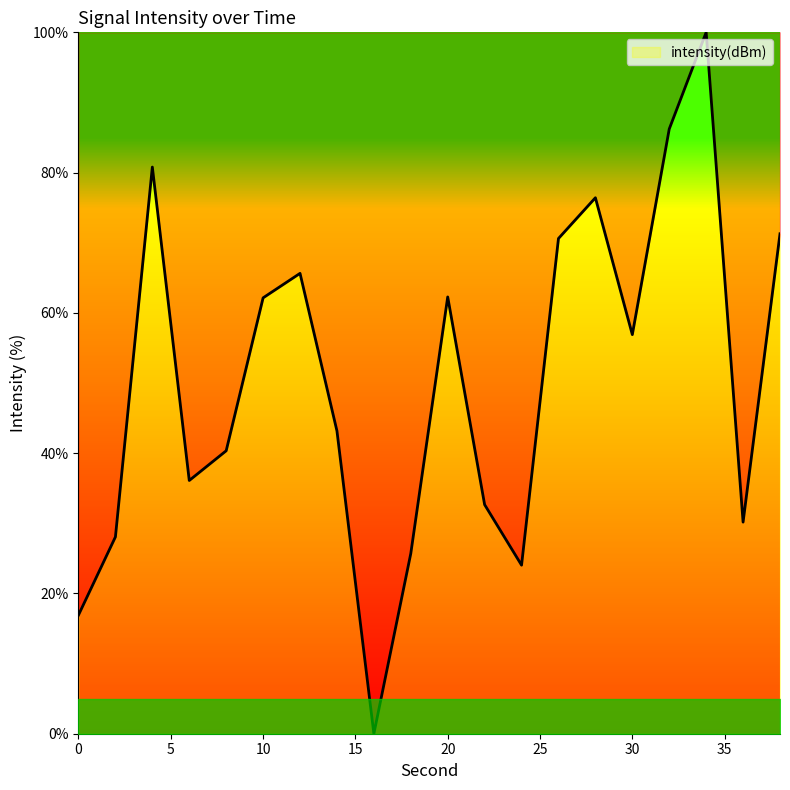

What is the maximum value shown in the chart?

100.0